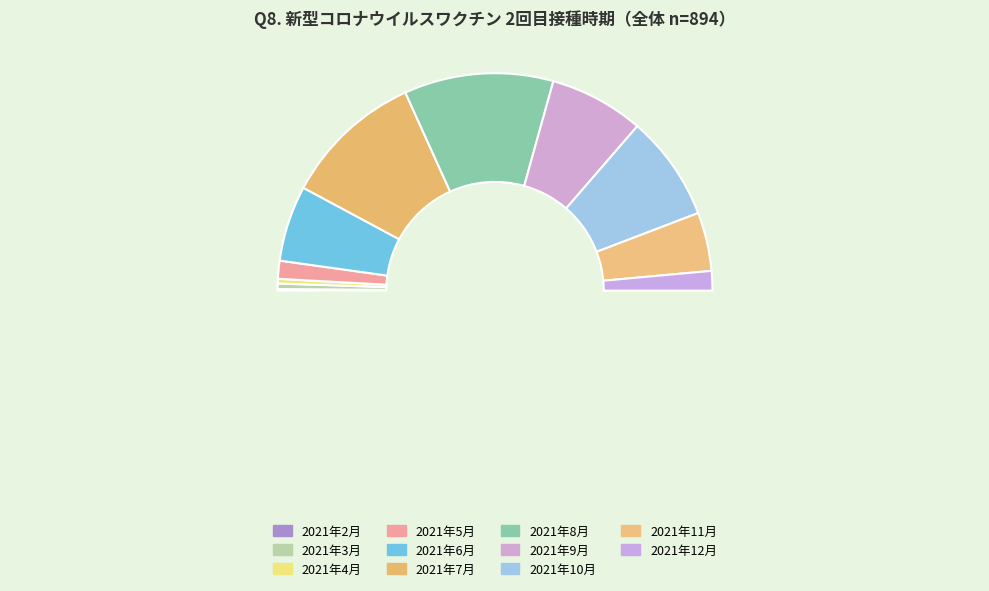

To the nearest percent, what is the average slice percentage?

9%